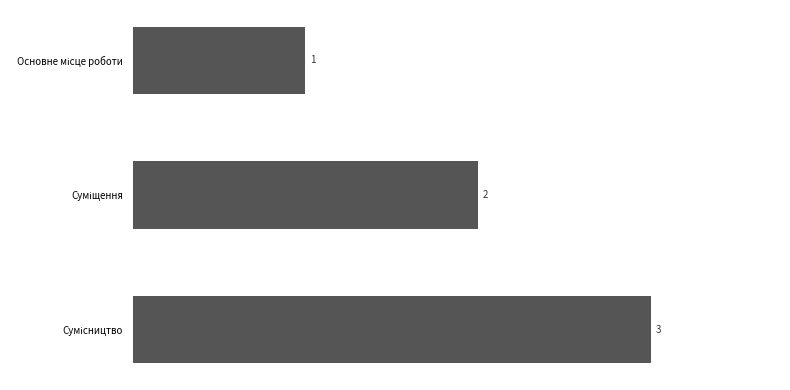

What is the value of the 3rd bar from the top?

3